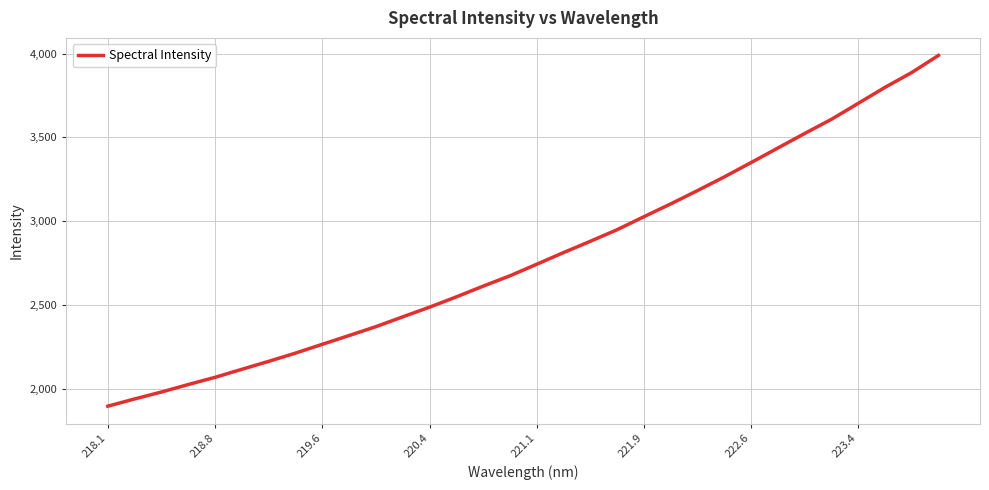

How many lines are shown in the chart?

1